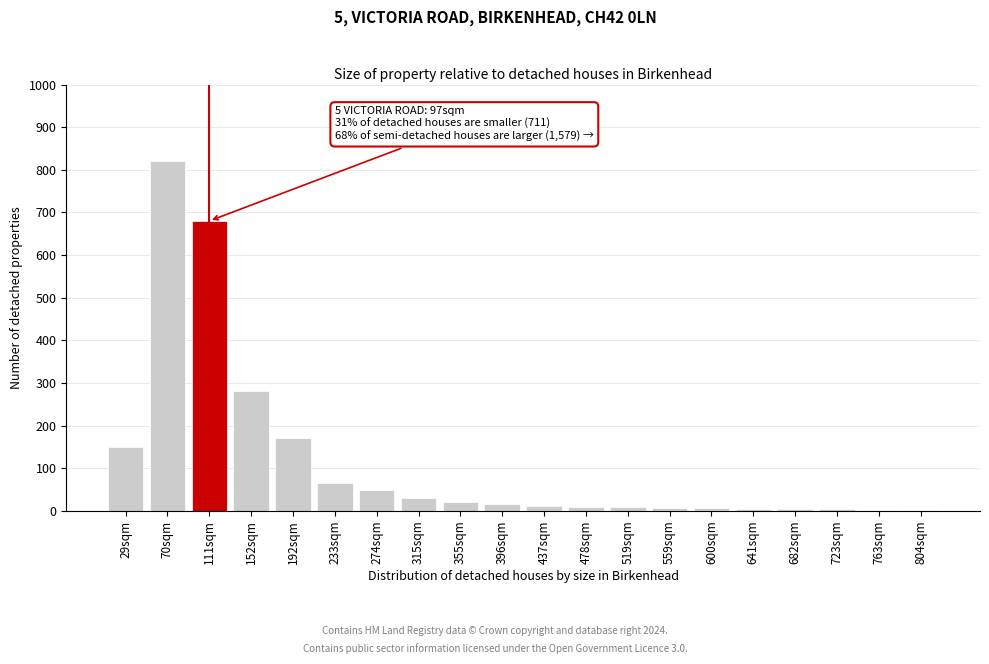

What is the difference between the maximum and minimum values?

817